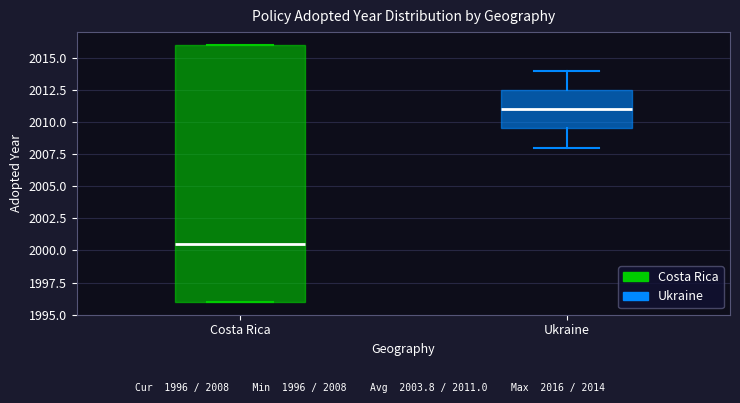

Which box has the highest median line?

Ukraine